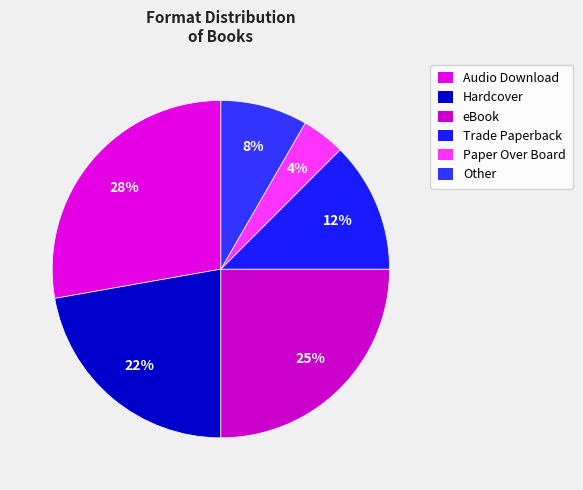

To the nearest percent, what is the difference between the largest and smallest slice percentages?

24%